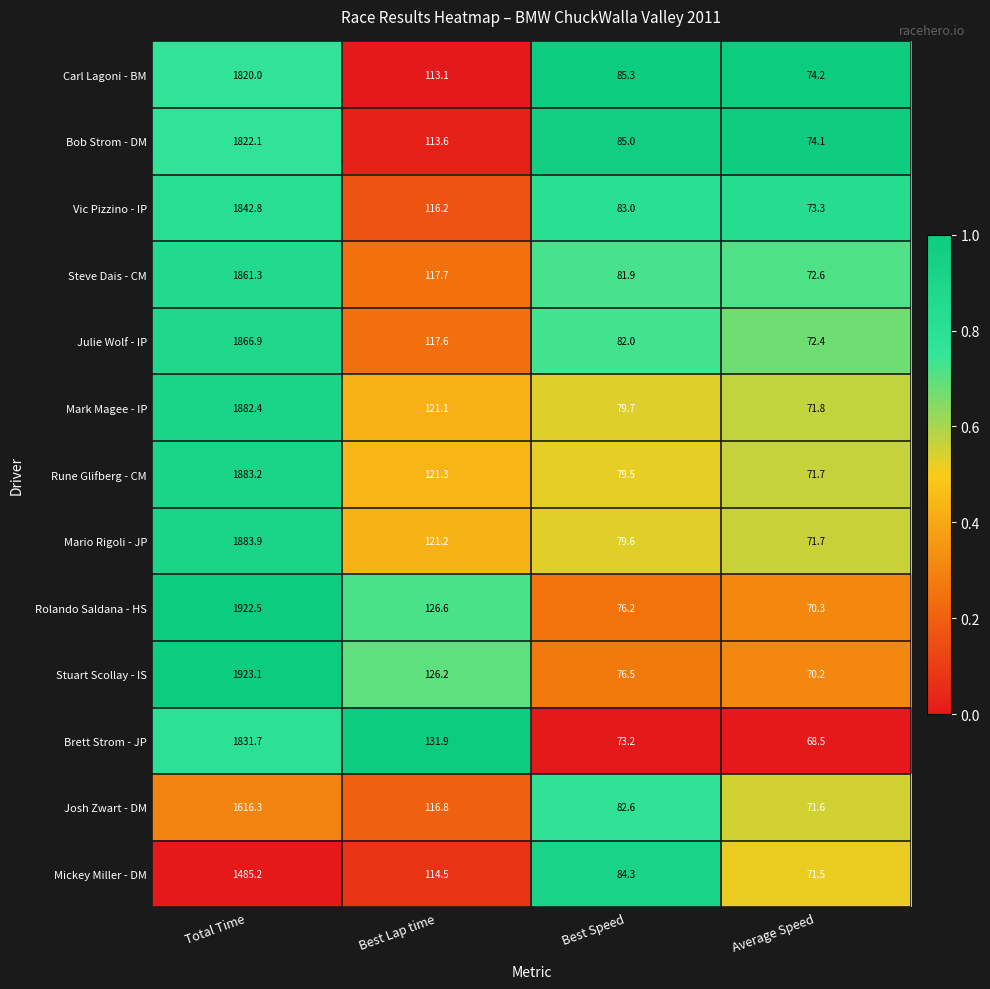

Which series changed the most between Best Lap time and Best Speed?

Brett Strom - JP